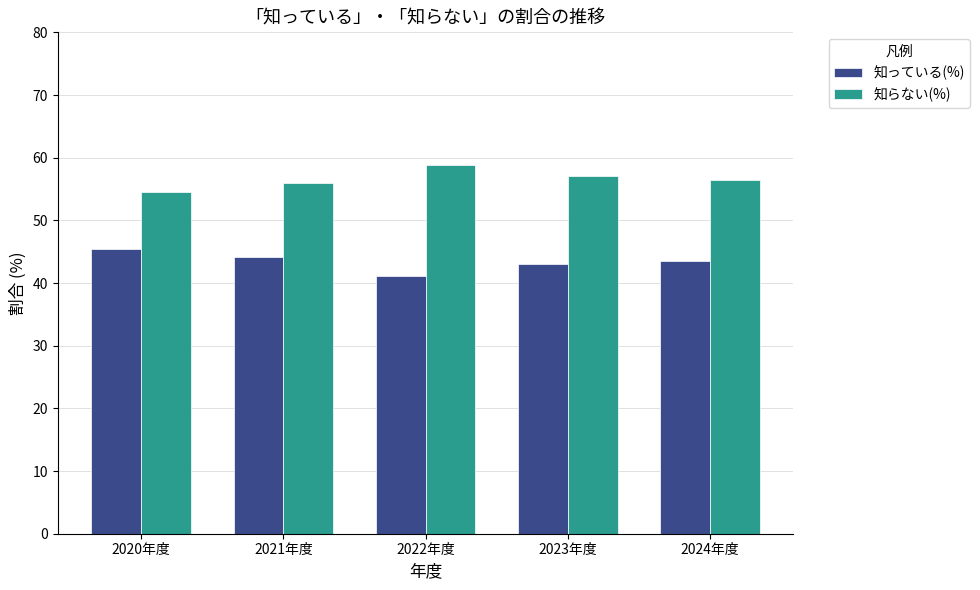

Does the chart contain stacked bars?

No